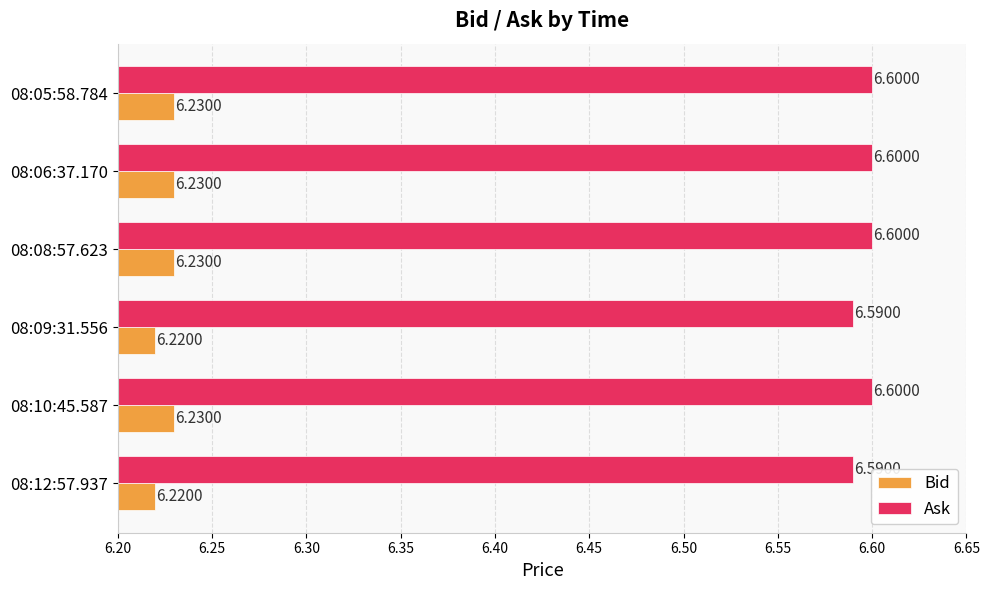

What is the difference between the highest and lowest values at 08:09:31.556?

0.4